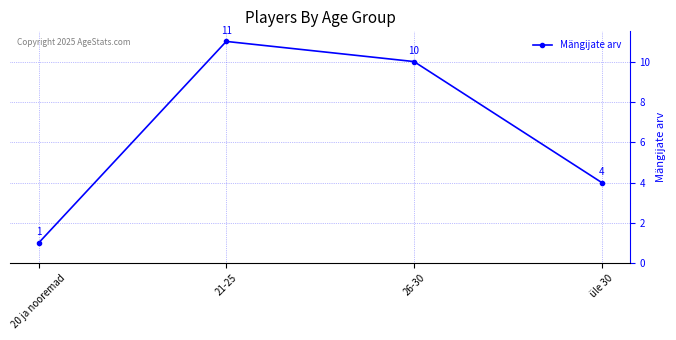

Reading right to left, list all the values displayed in this chart.

4	10	11	1